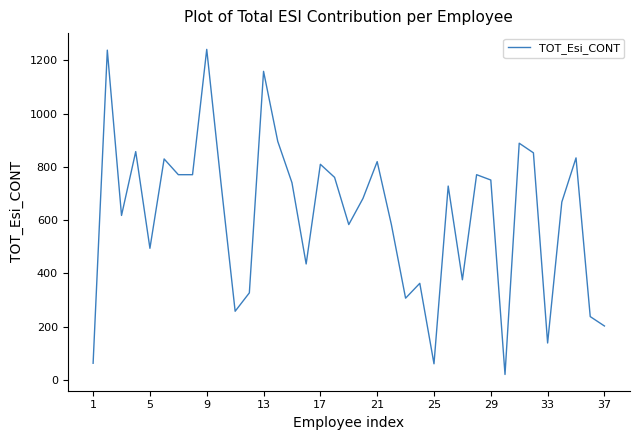

What is the difference between the maximum and minimum values?

1221.3